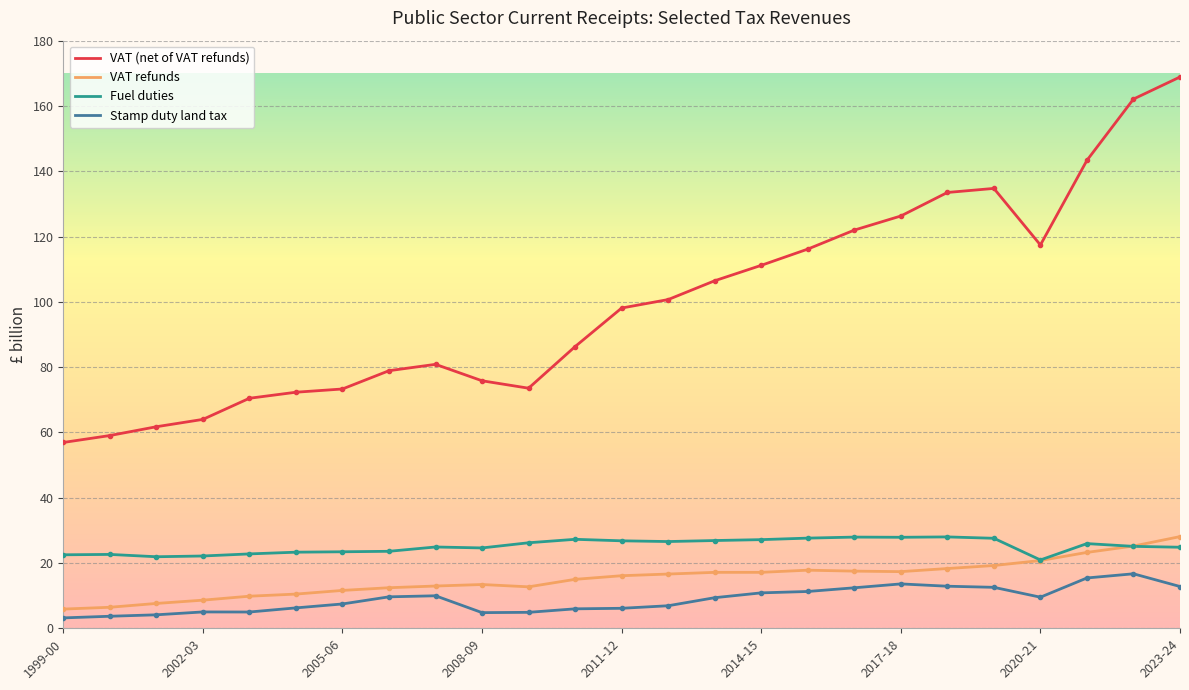

Is this an area chart (filled region under the line)?

No